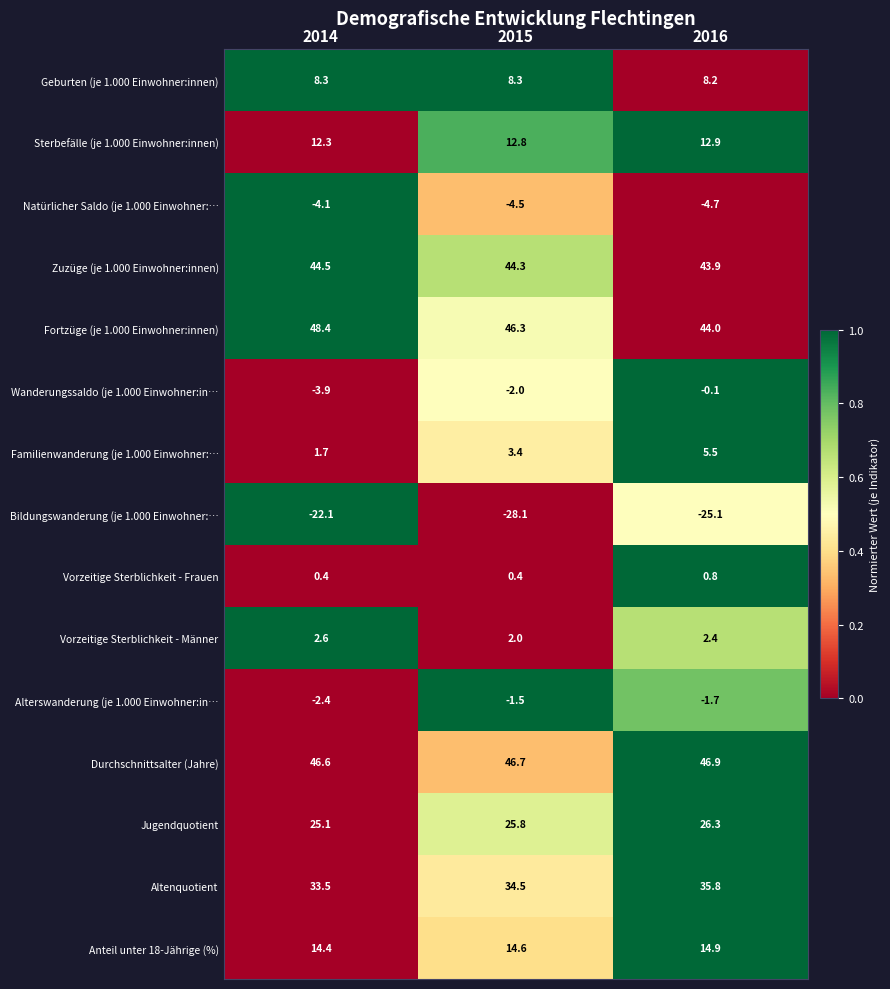

True or false: Fortzüge (je 1.000 Einwohner:innen) has a value of 26.0 at 2014.

False